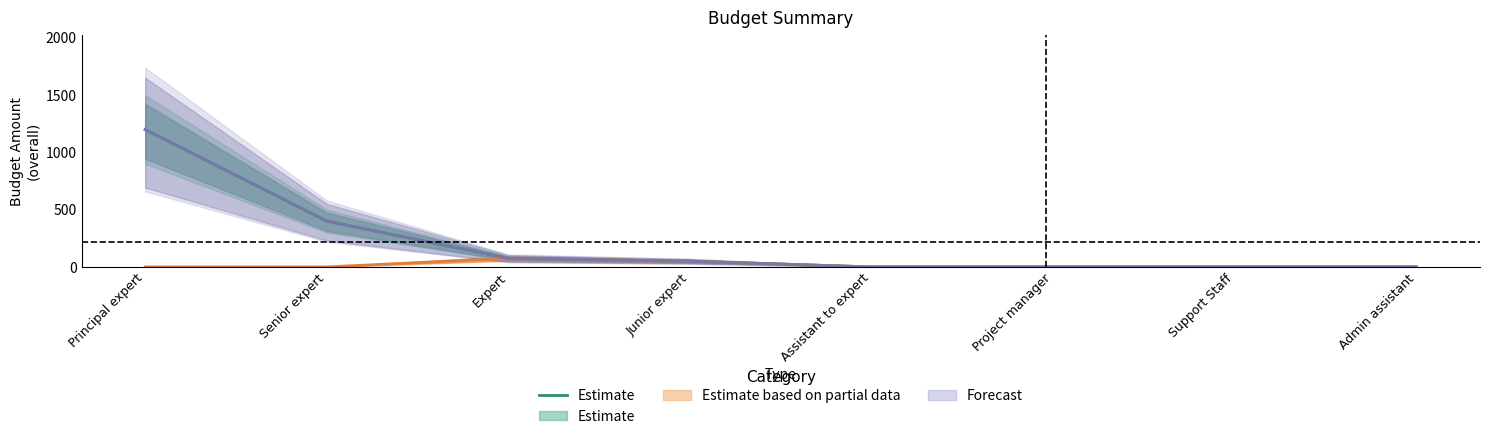

How many positive values are there?

4